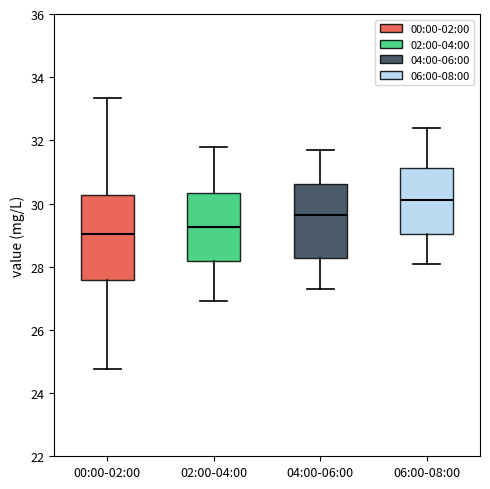

Reading left to right, transcribe this box plot: for each box, give where its median line is, the range the box spans, and where its two whiskers end, as read against the y-axis. The values are not printed on the chart, so give them approximately, as read against the axis.

00:00-02:00: median 29.0, box 27.6 to 30.2, whiskers 24.8 to 33.4
02:00-04:00: median 29.2, box 28.2 to 30.4, whiskers 27.0 to 31.8
04:00-06:00: median 29.6, box 28.2 to 30.6, whiskers 27.4 to 31.8
06:00-08:00: median 30.2, box 29.0 to 31.2, whiskers 28.2 to 32.4